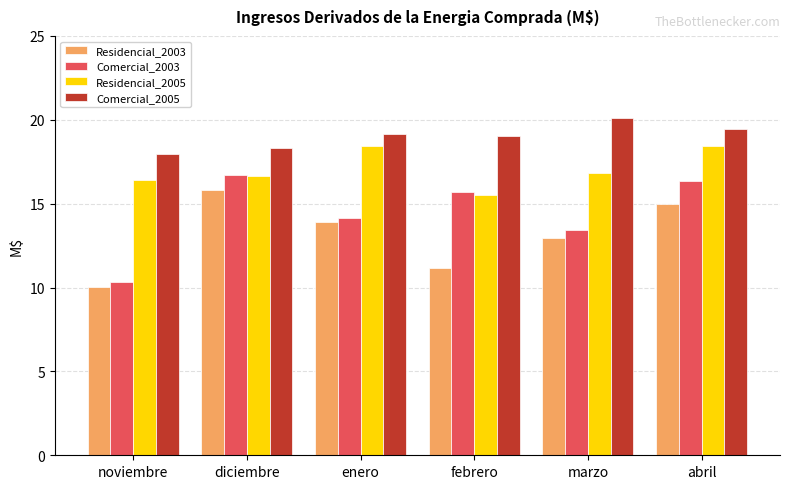

The Residencial_2003 series shows 10.0 at noviembre. True or false?

True